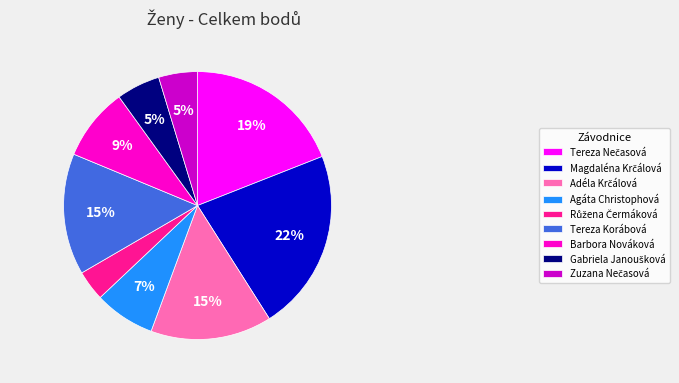

To the nearest percent, what portion does Tereza Korábová represent?

15%